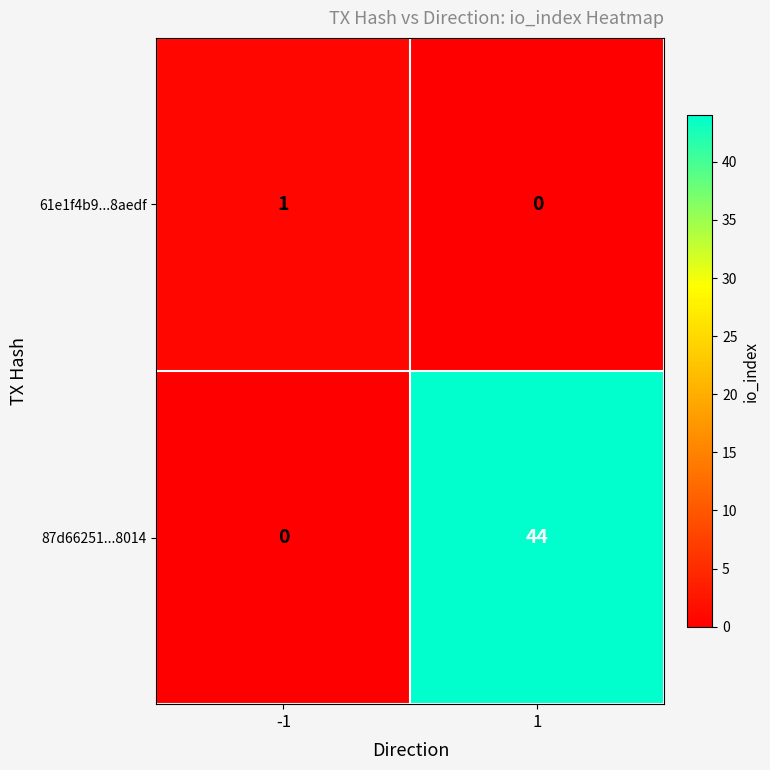

At which category does the chart reach its peak across all series?

1